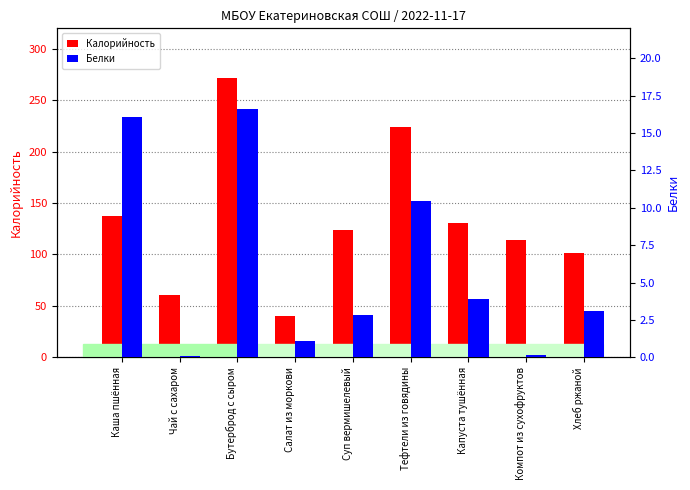

Reading left to right, extract all data points from this chart.

Калорийность: 137.2	61.0	271.3	40.4	124.1	224.2	130.7	113.8	101.5
Белки: 16.0	0.1	16.6	1.1	2.8	10.5	3.9	0.2	3.1